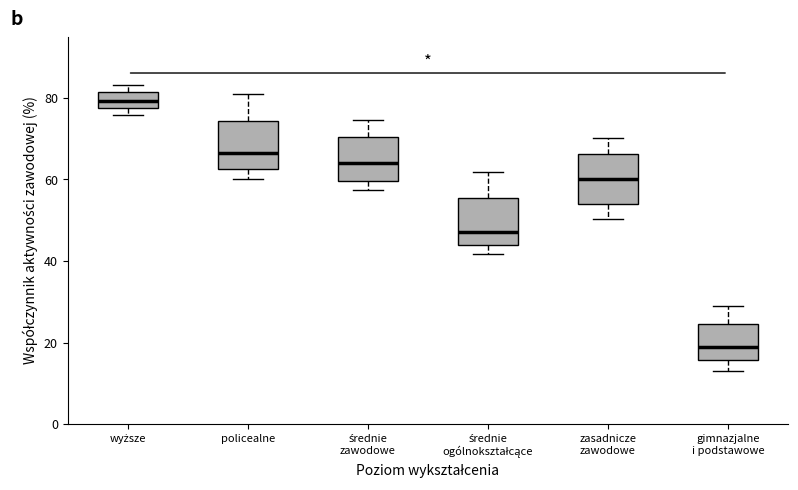

Reading left to right, read every box against the y-axis: the position of its median line, the range the box covers, and the ends of its whiskers. The values are not printed on the chart, so give them approximately, as read against the axis.

wyższe: median 80, box 78 to 82, whiskers 76 to 84
policealne: median 66, box 62 to 74, whiskers 60 to 82
średnie zawodowe: median 64, box 60 to 70, whiskers 58 to 74
średnie ogólnokształcące: median 48, box 44 to 56, whiskers 42 to 62
zasadnicze zawodowe: median 60, box 54 to 66, whiskers 50 to 70
gimnazjalne i podstawowe: median 20, box 16 to 24, whiskers 14 to 30